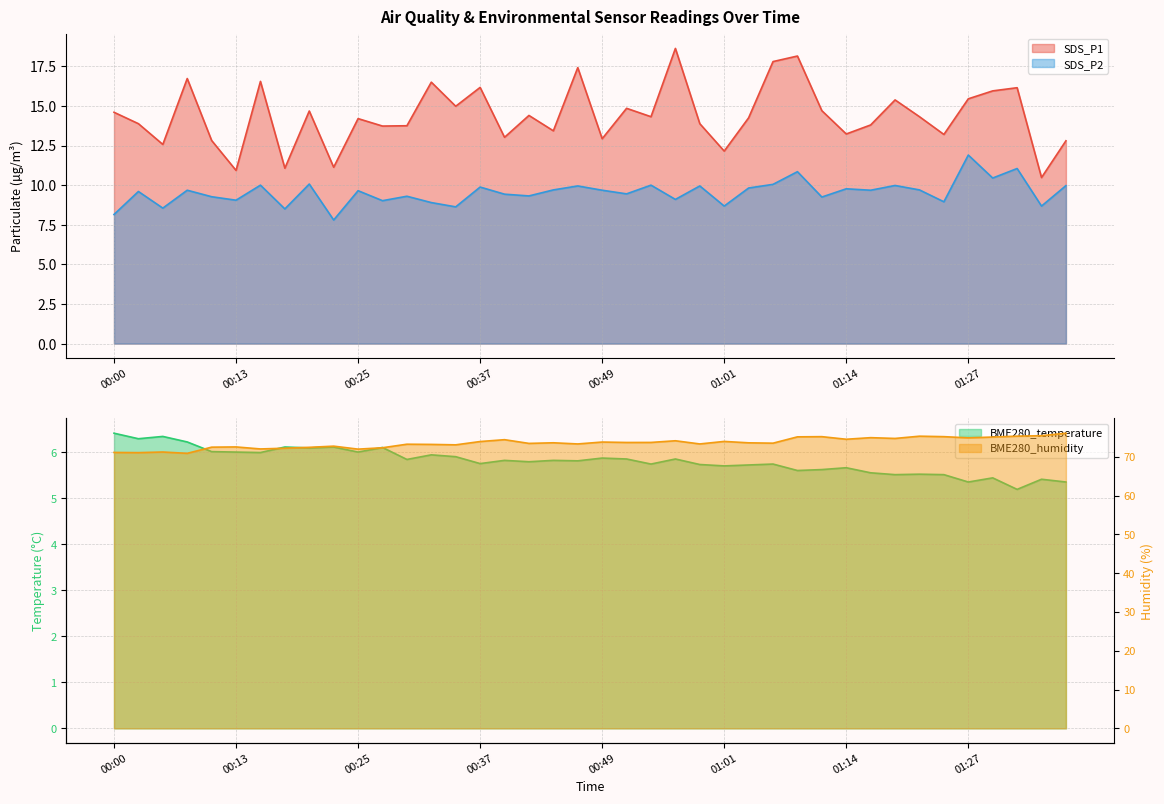

True or false: SDS_P1 and BME280_temperature intersect in this chart.

False